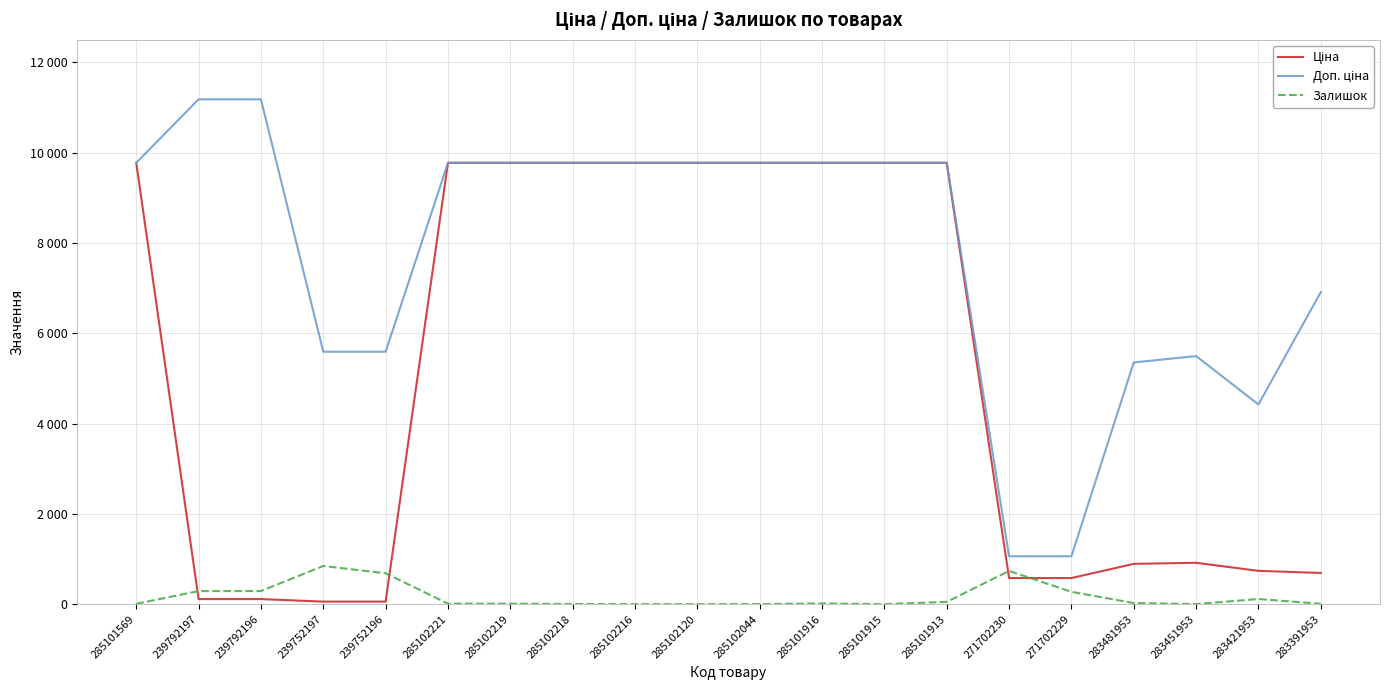

Between 285101915 and 239752196, which is larger?

285101915